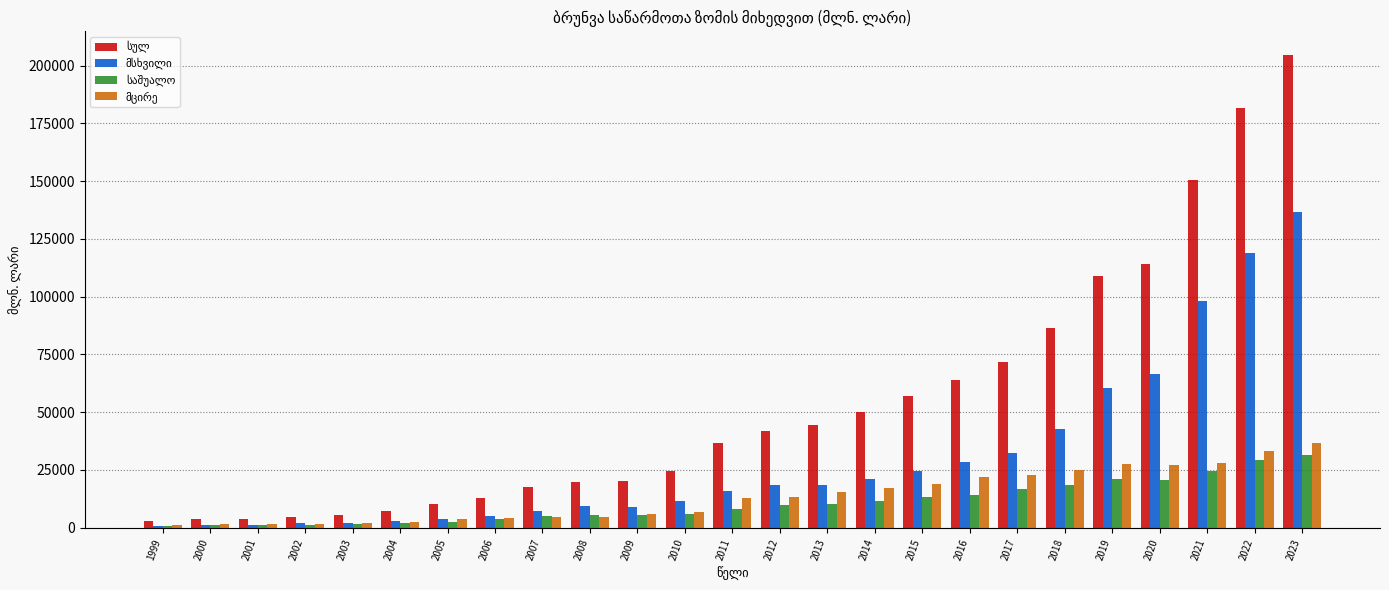

At which category is the sum across all series the highest?

2023